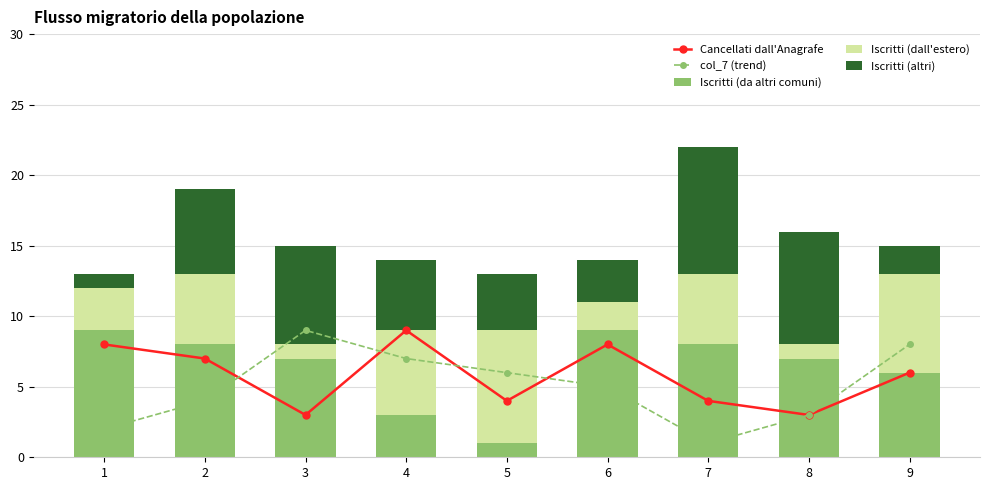

How many values in the Iscritti (da altri comuni) series are below 7?

3